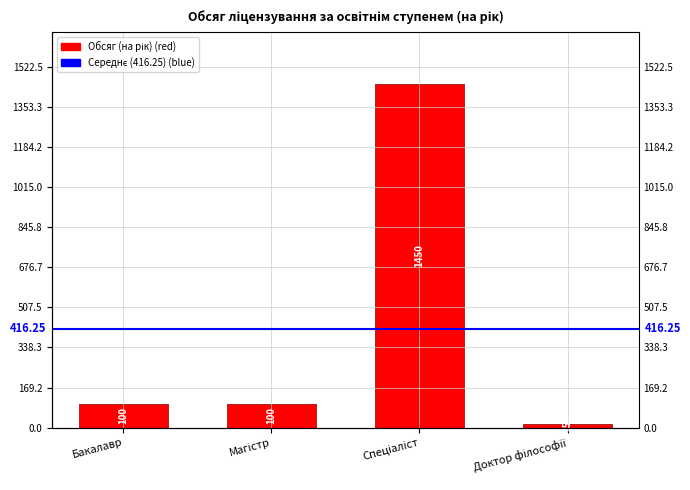

Reading left to right, list all the values displayed in this chart.

100	100	1450	15